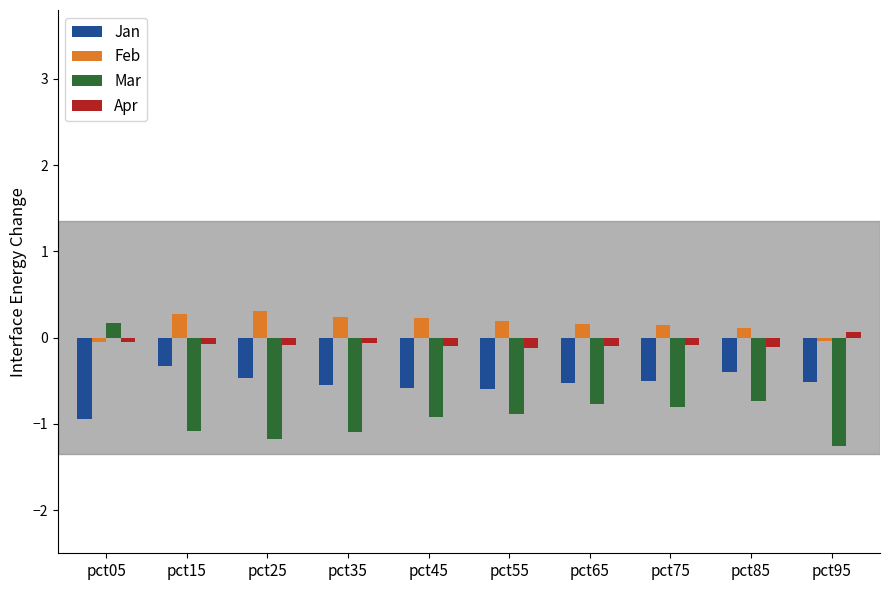

At pct85, list the series in order from largest to smallest.

Feb, Apr, Jan, Mar